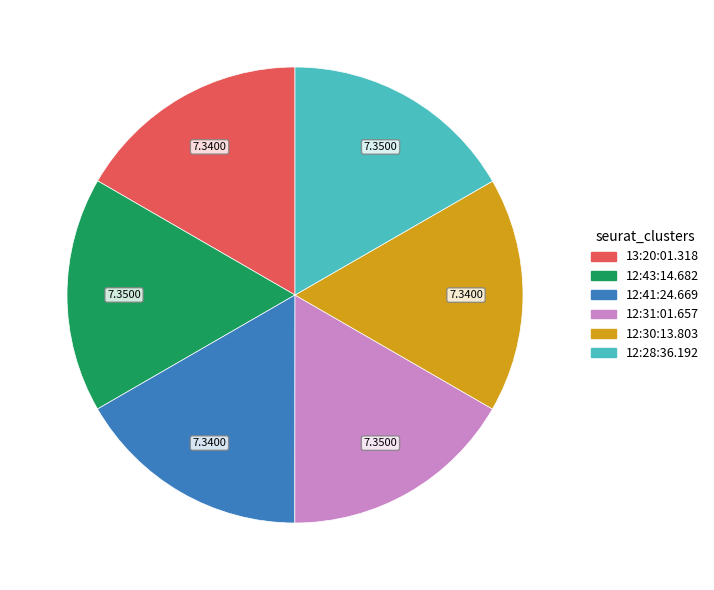

Combined, do 13:20:01.318 and 12:30:13.803 account for over 50%?

No